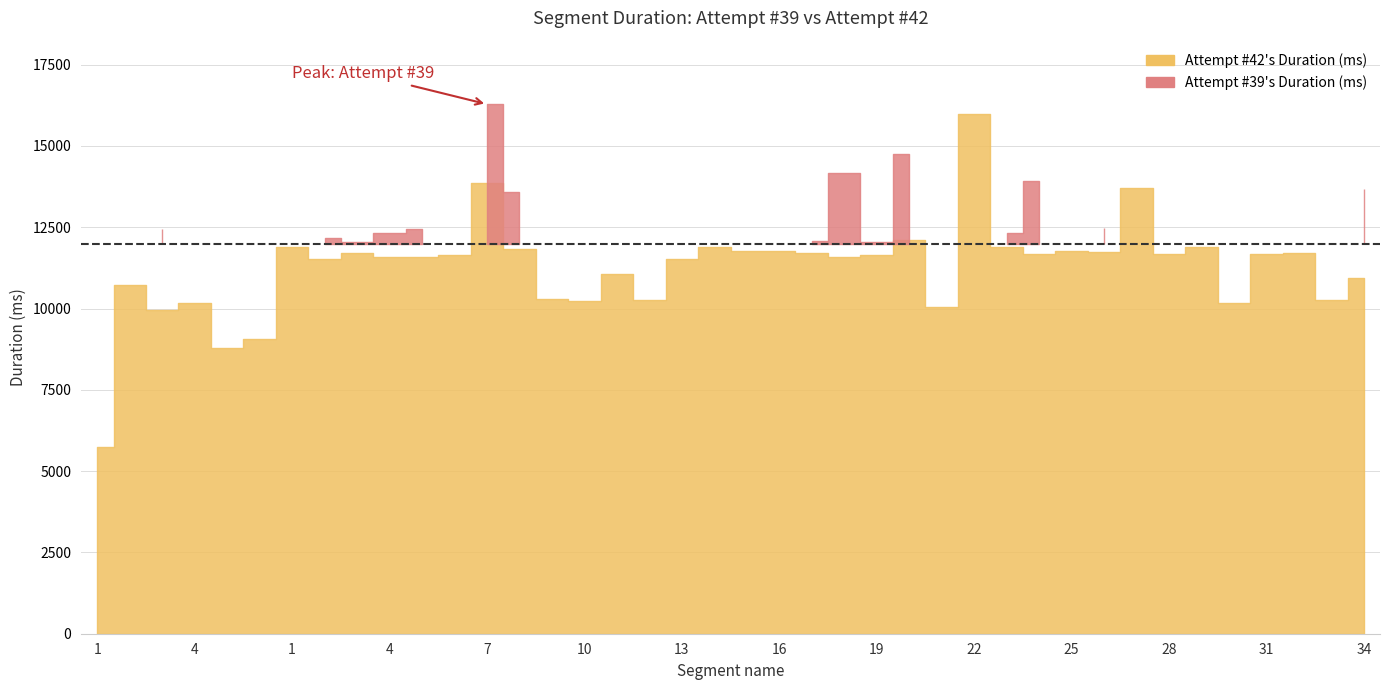

The value of Attempt #42's Duration (ms) at 33 is 10278. True or false?

True